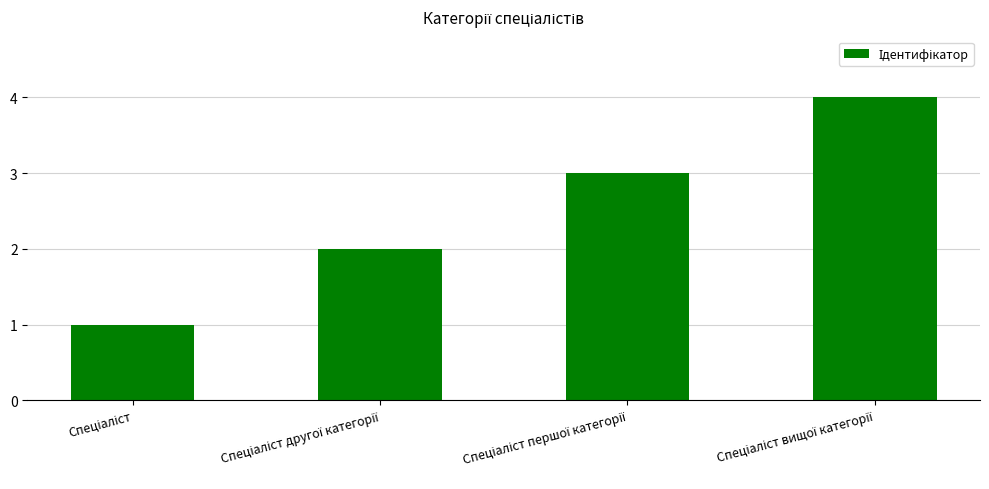

What is the sum of all values?

10